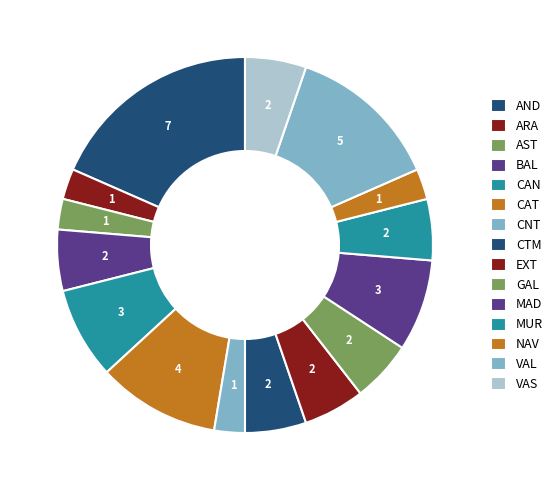

Do CTM and EXT together represent more than half of the pie?

No